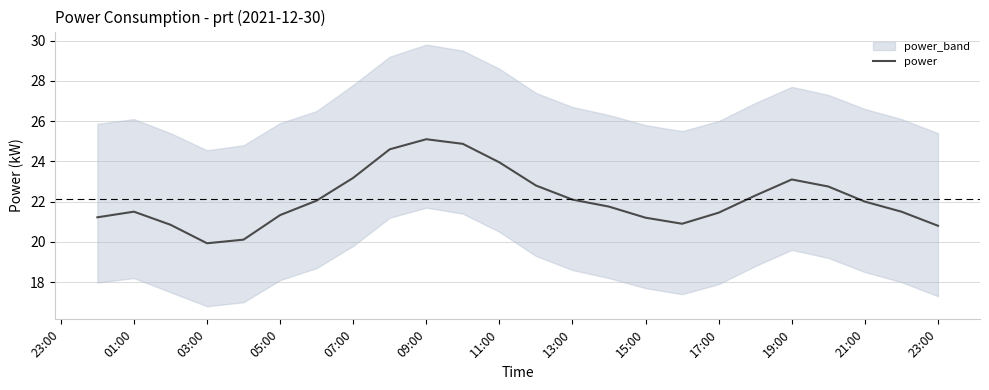

What is the maximum value for power?

25.1